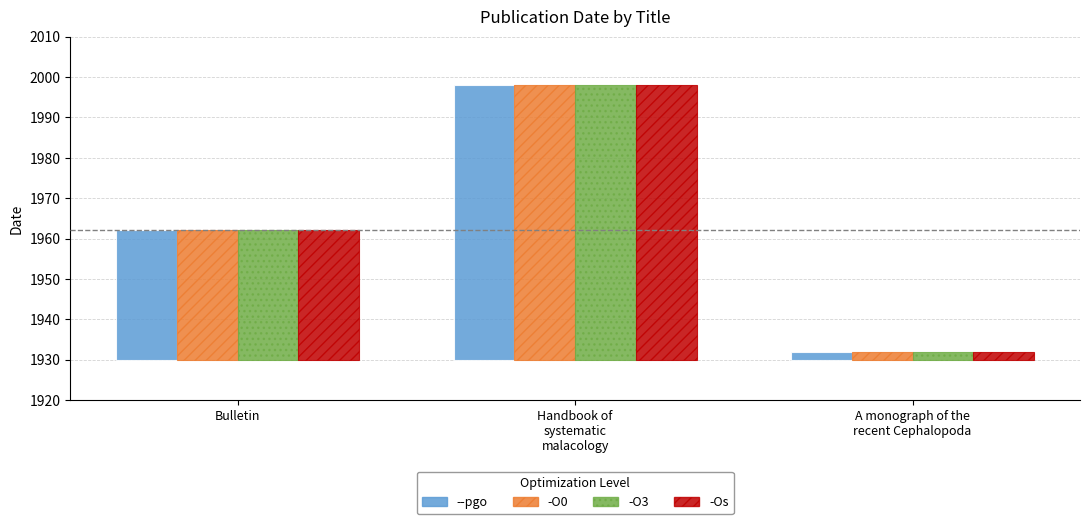

What is the total value across all series at Bulletin?

128